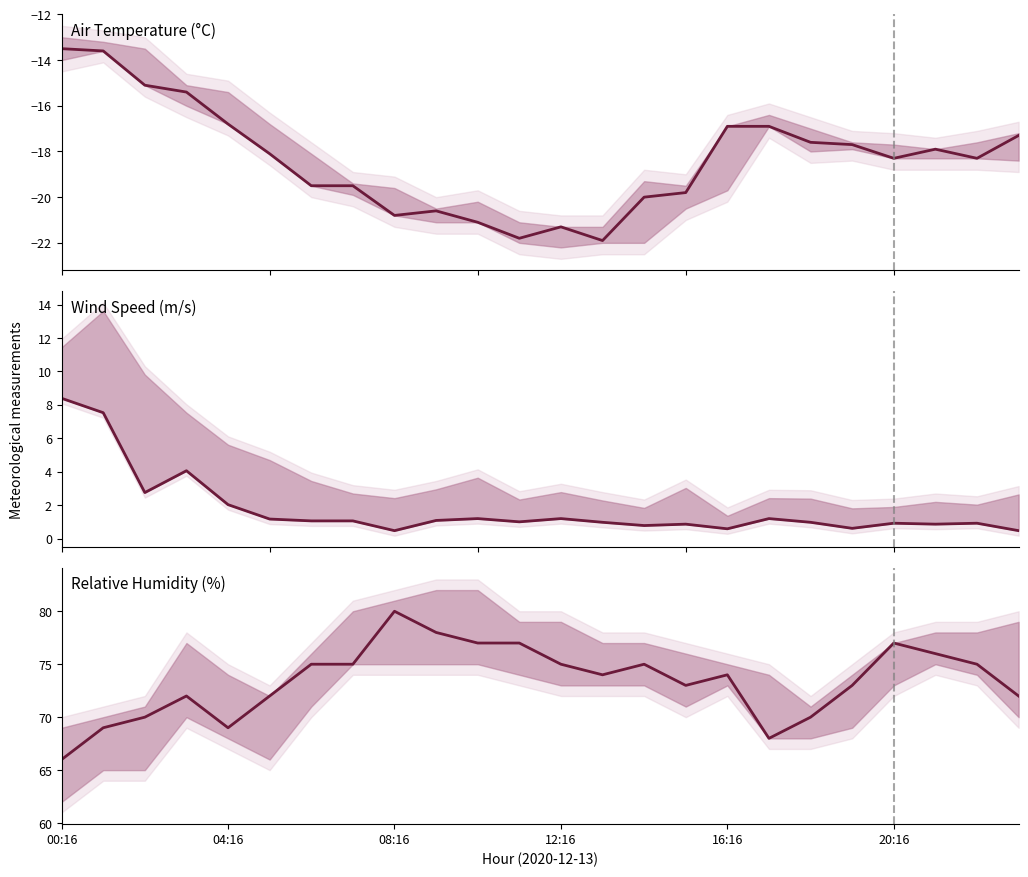

What is the total value across all series at 19?

55.9